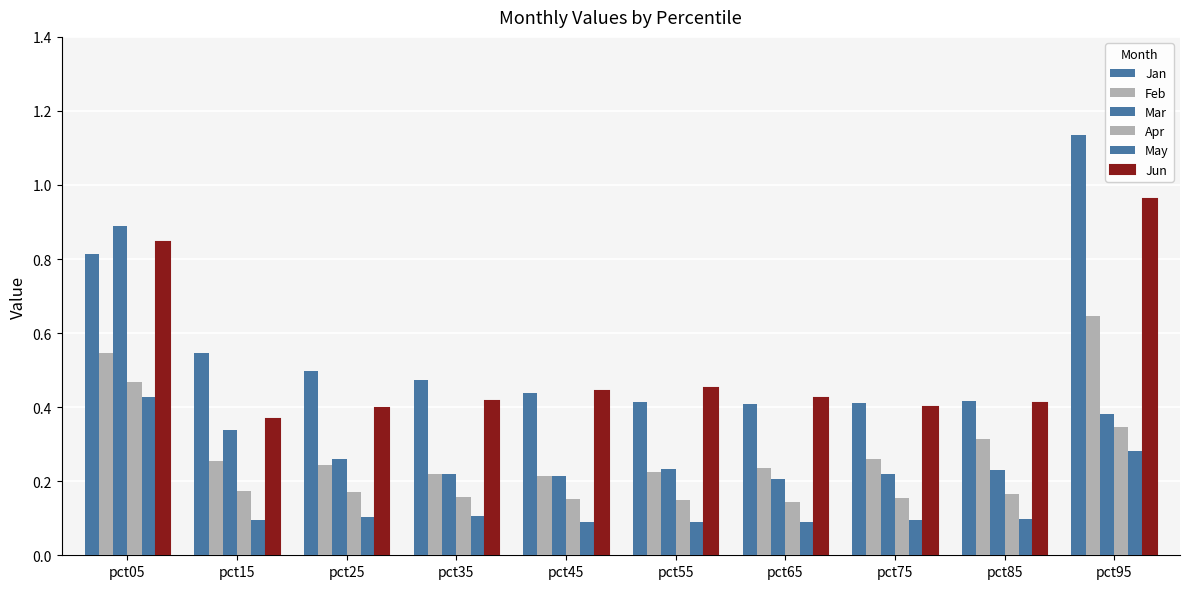

What is the sum of the Feb values at pct15 and pct25?

0.5